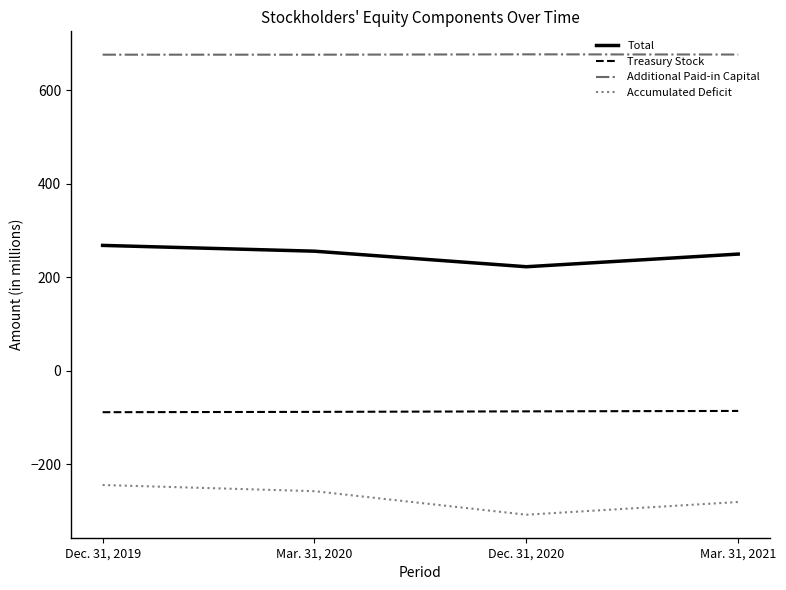

What is the sum of the Total values at Mar. 31, 2021 and Mar. 31, 2020?

505.6